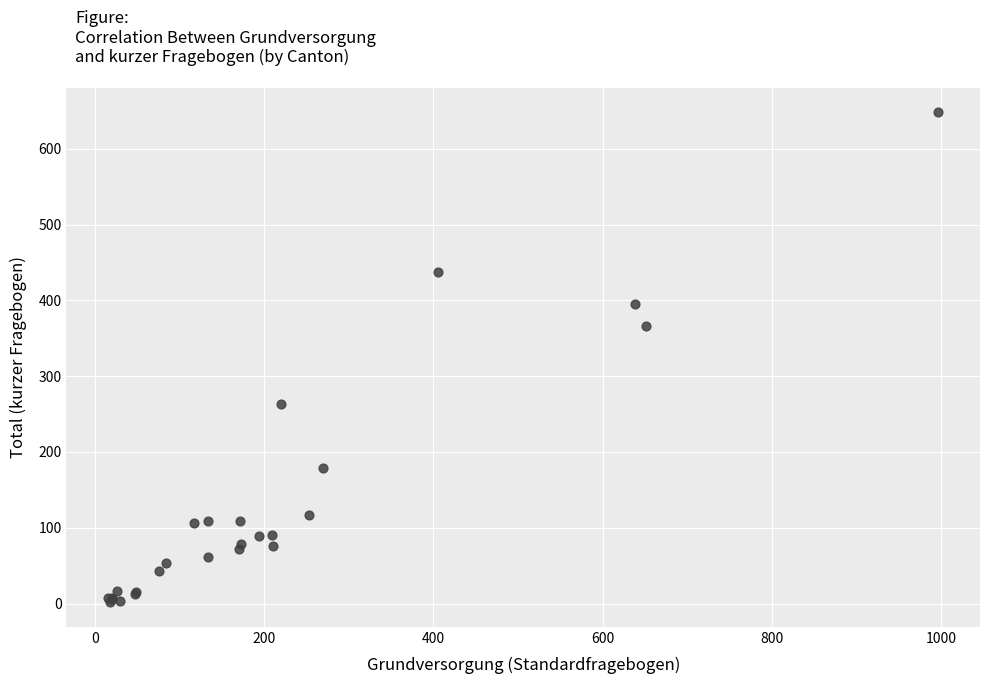

What Y value in the scatter plot is closest to 324?

365.7